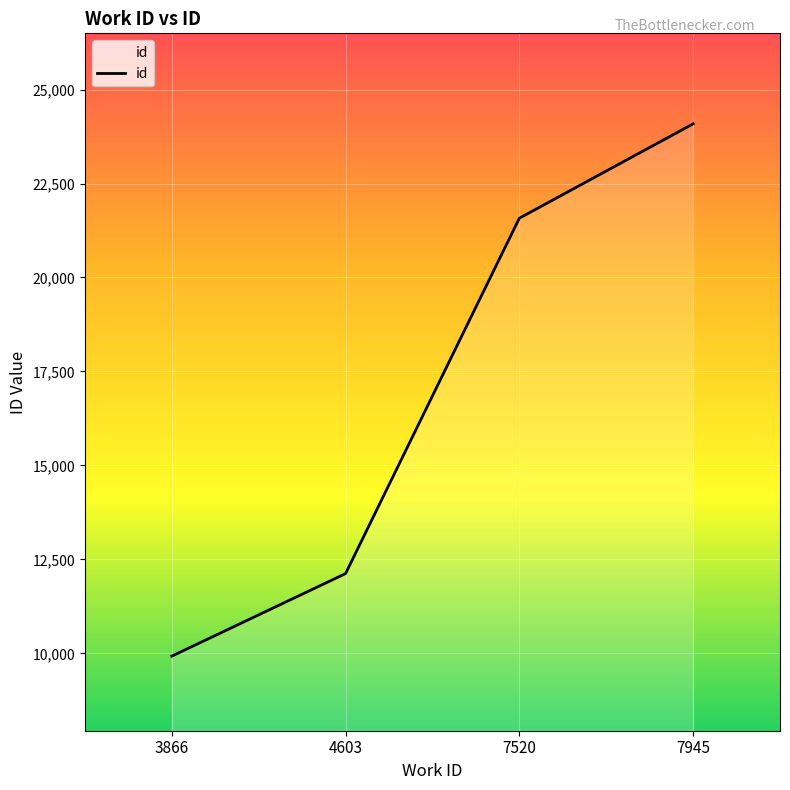

The chart shows a value of 30731 at 7520. True or false?

False